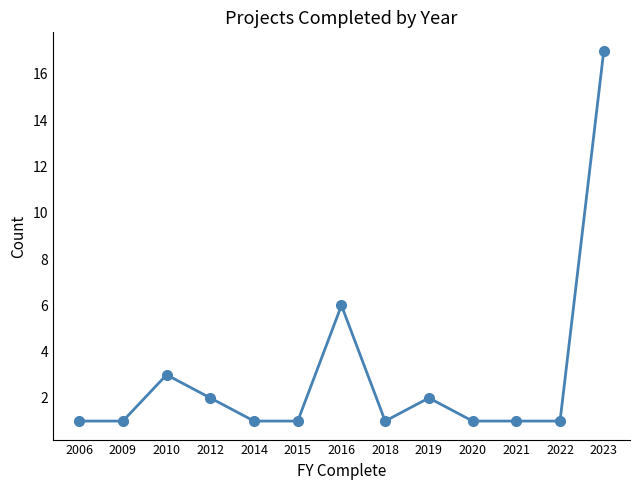

What is the ratio of the value at 2009 to the value at 2012?

0.5